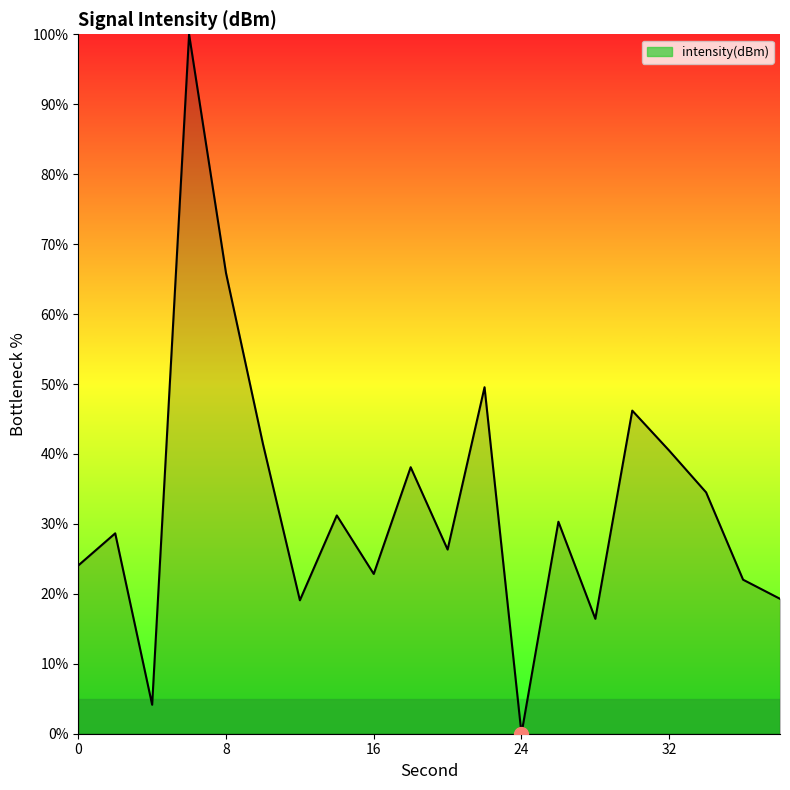

What is the difference between the maximum and minimum values?

100.0